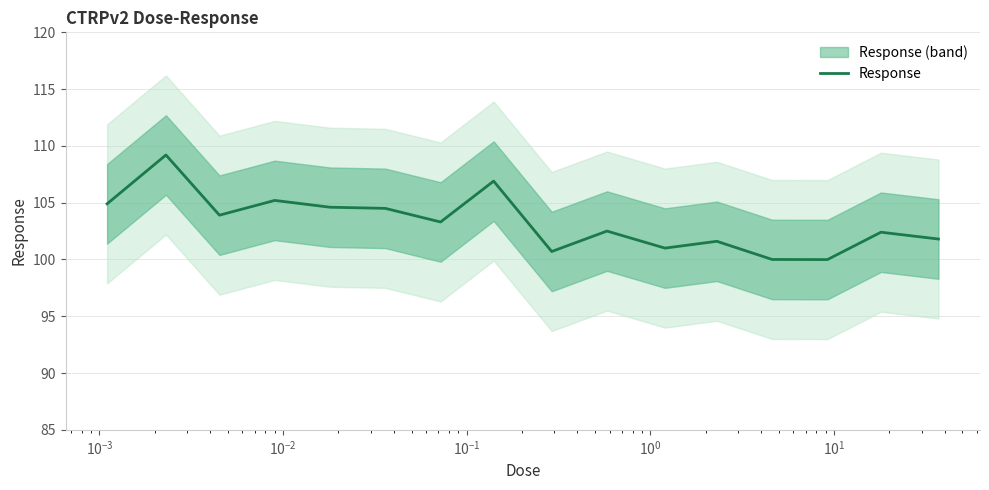

Reading left to right, transcribe all the data shown in this chart.

104.9	109.2	103.9	105.2	104.6	104.5	103.3	106.9	100.7	102.5	101.0	101.6	100.0	100.0	102.4	101.8